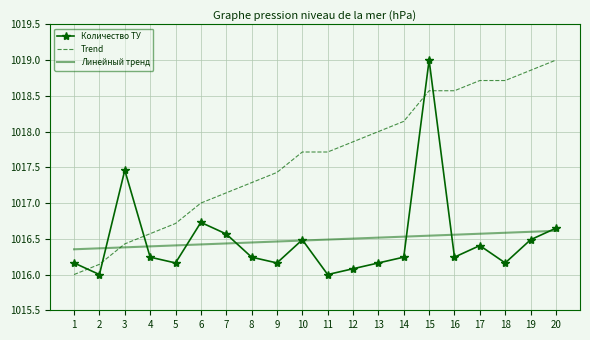

What is the difference between the maximum and minimum values in the Линейный тренд series?

0.3